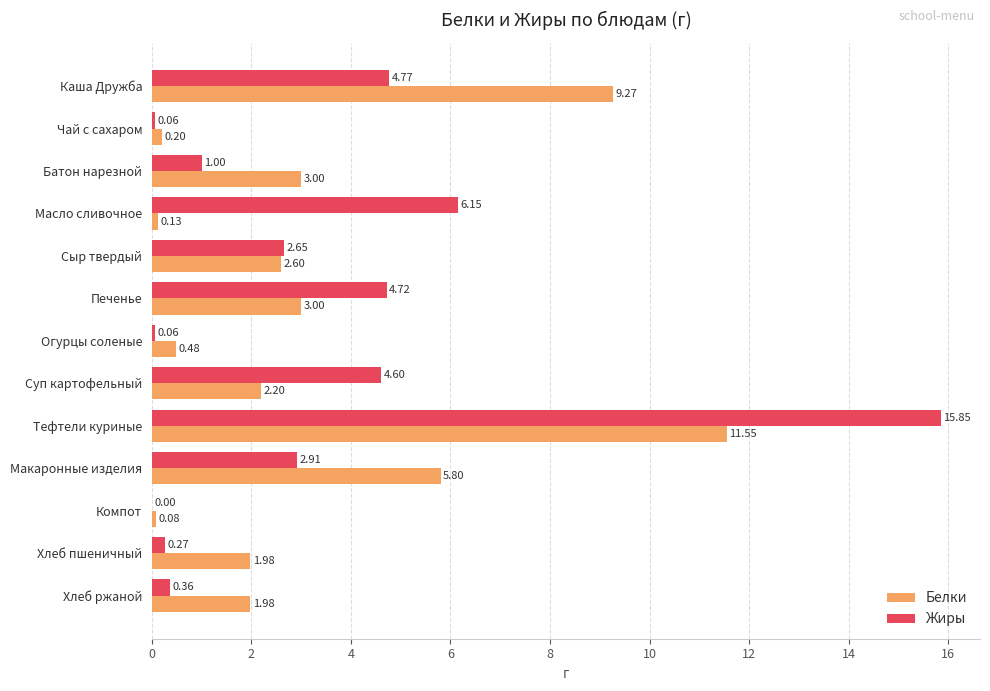

Which series has the largest total across all categories?

Жиры